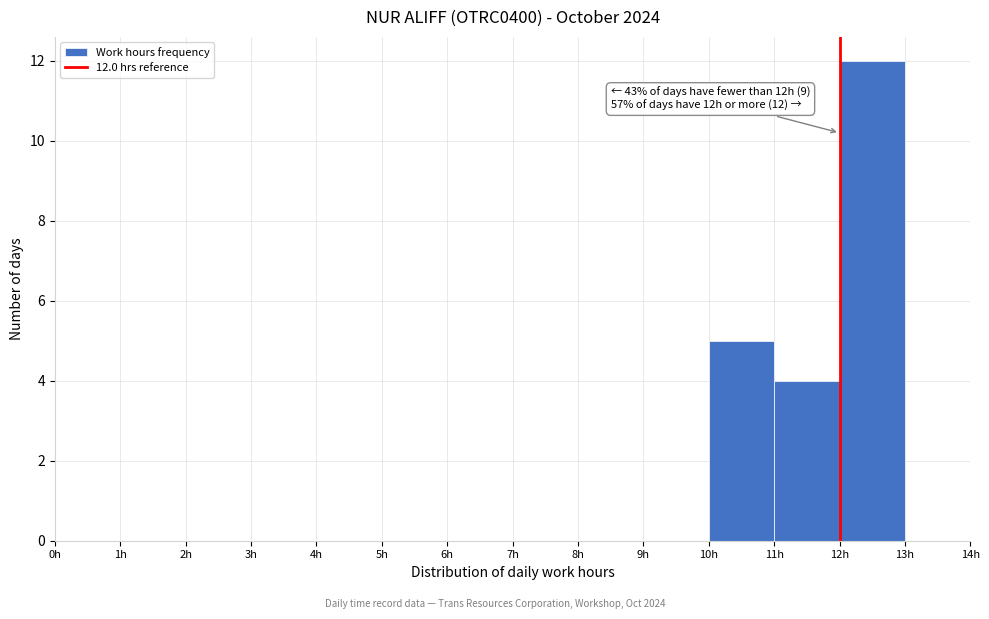

Which range on the x-axis has the tallest bar?

12 to 13